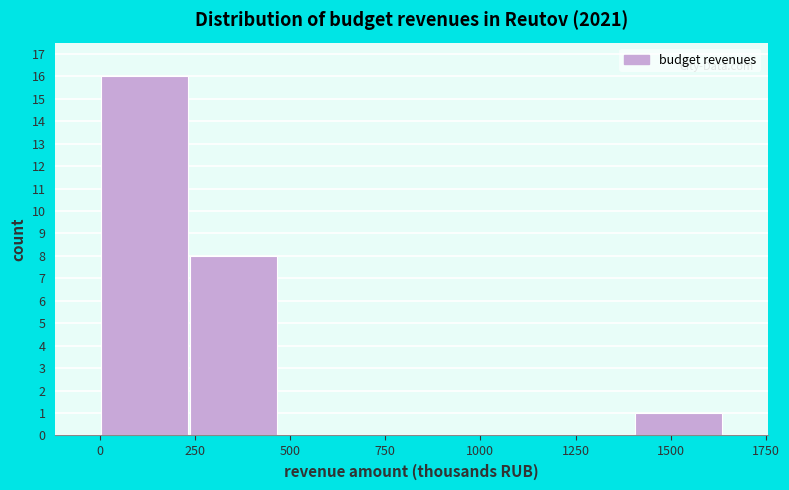

Reading left to right, list every bar in this chart as the range it spans on the x-axis followed by its height. Neither the bar edges nor the heights are printed on the chart, so give them approximately, as read against the axes.

0 to 250: 16
250 to 450: 8
450 to 700: 0
700 to 950: 0
950 to 1150: 0
1150 to 1400: 0
1400 to 1650: 1